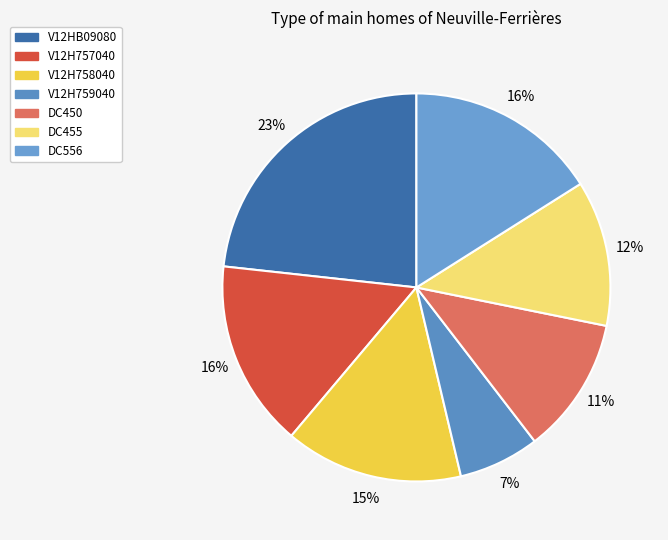

How many slices are in this pie chart?

7